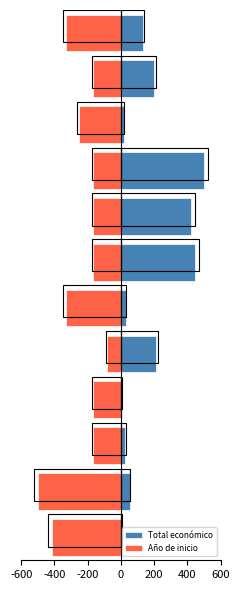

Read the Total económico value at 9.

20.0